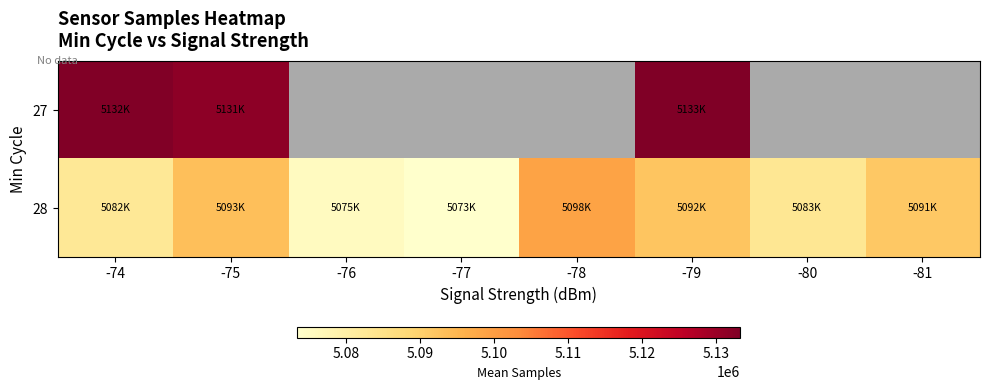

What is the average value of the 28 series?

5086348.7